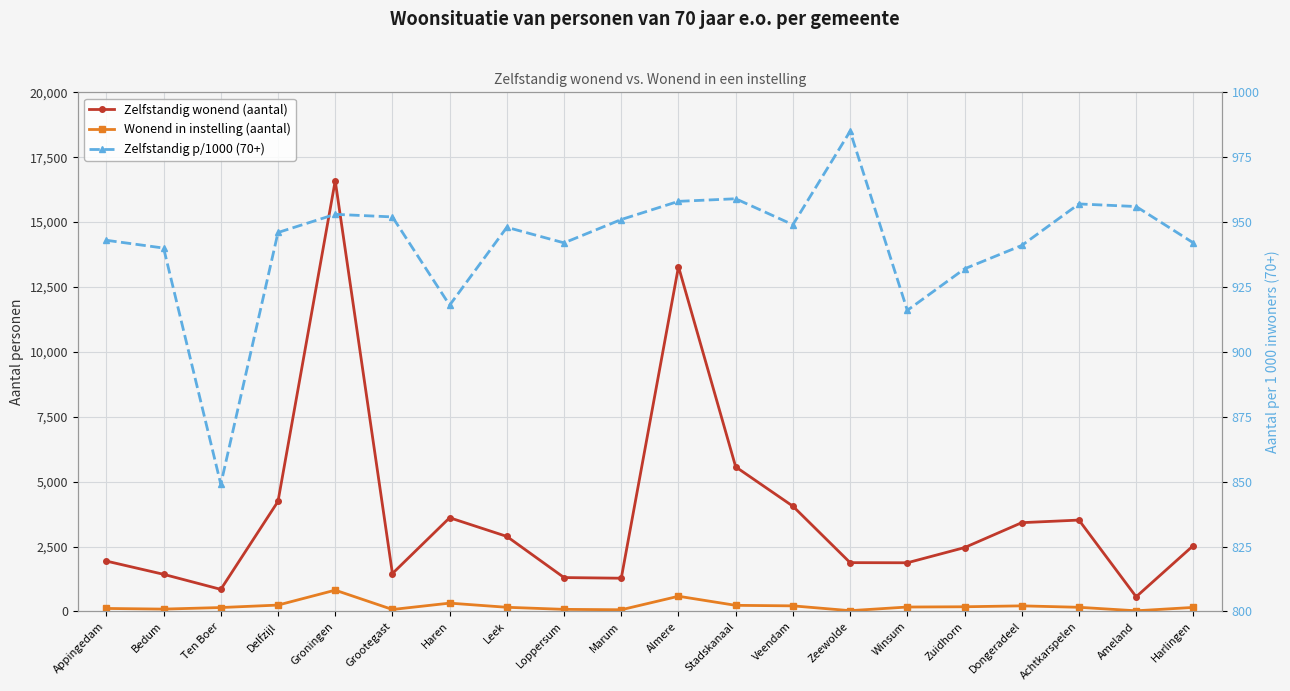

Reading left to right, what are all the values shown in this chart?

Zelfstandig wonend (aantal): Appingedam=1940	Bedum=1430	Ten Boer=850	Delfzijl=4240	Groningen=16595	Grootegast=1460	Haren=3610	Leek=2890	Loppersum=1305	Marum=1280	Almere=13285	Stadskanaal=5570	Veendam=4055	Zeewolde=1880	Winsum=1875	Zuidhorn=2460	Dongeradeel=3420	Achtkarspelen=3520	Ameland=565	Harlingen=2540
Wonend in instelling (aantal): Appingedam=115	Bedum=90	Ten Boer=150	Delfzijl=245	Groningen=820	Grootegast=75	Haren=320	Leek=160	Loppersum=80	Marum=65	Almere=585	Stadskanaal=235	Veendam=215	Zeewolde=30	Winsum=170	Zuidhorn=180	Dongeradeel=215	Achtkarspelen=160	Ameland=25	Harlingen=155
Zelfstandig p/1000 (70+): Appingedam=943	Bedum=940	Ten Boer=849	Delfzijl=946	Groningen=953	Grootegast=952	Haren=918	Leek=948	Loppersum=942	Marum=951	Almere=958	Stadskanaal=959	Veendam=949	Zeewolde=985	Winsum=916	Zuidhorn=932	Dongeradeel=941	Achtkarspelen=957	Ameland=956	Harlingen=942